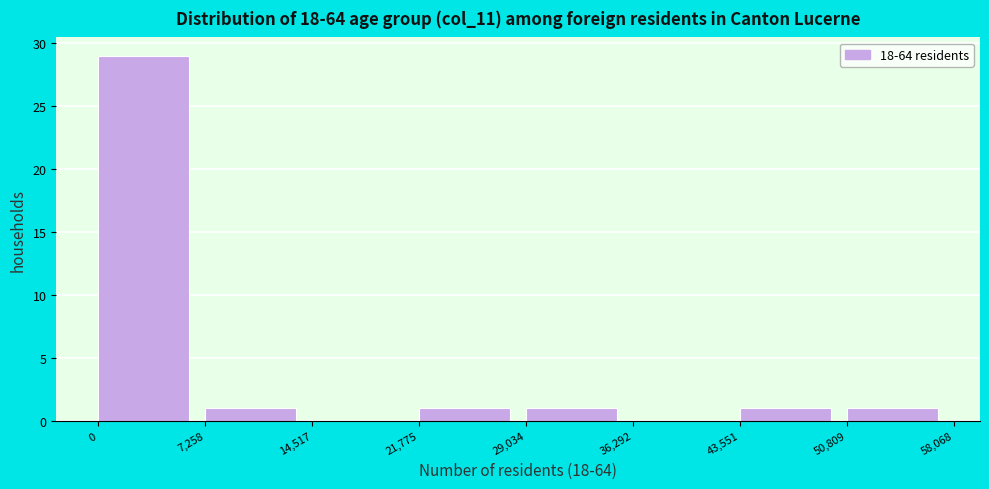

Over which range of the x-axis is the bar tallest?

0 to 7,258